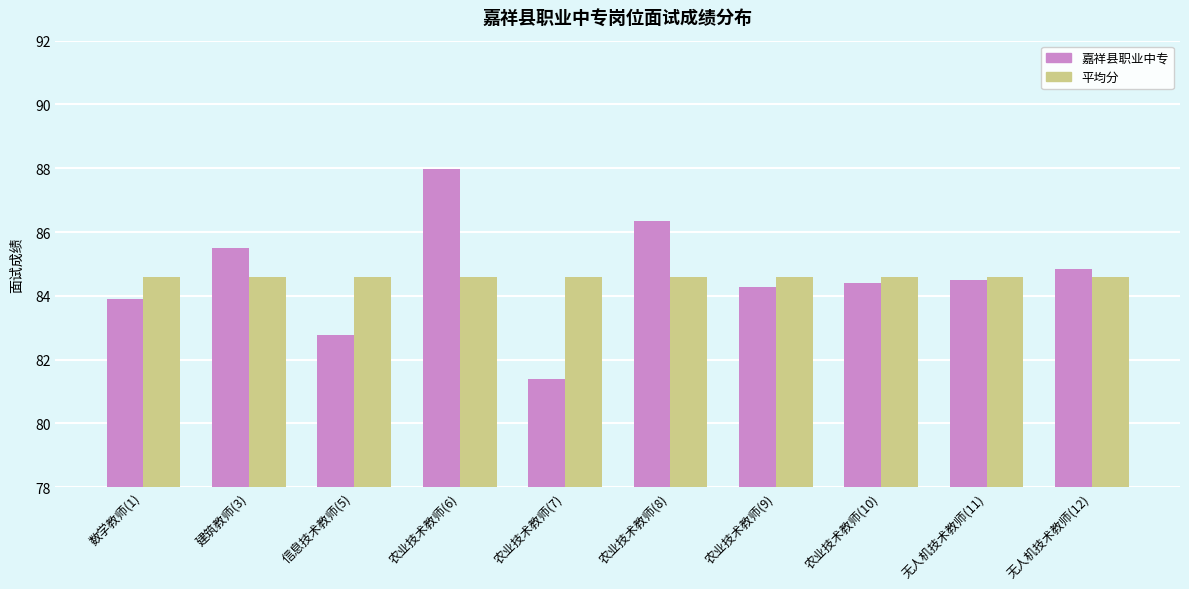

How many bars are there in each group?

2